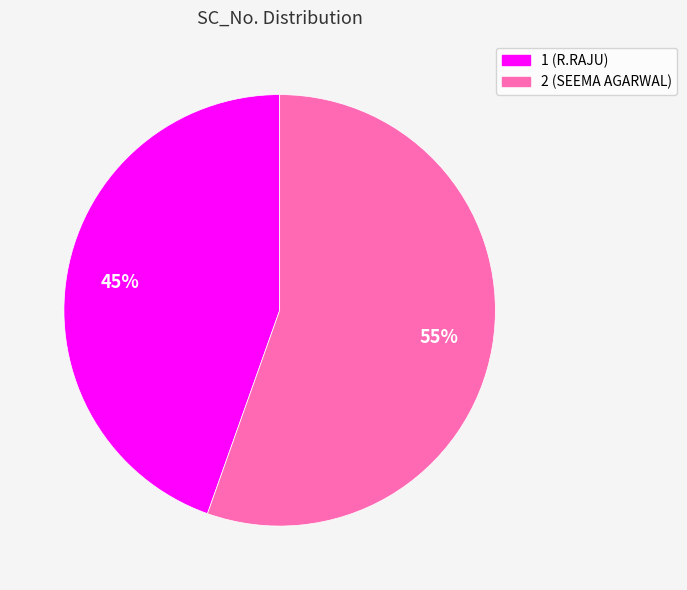

Combined, do 2 and 1 account for over 50%?

Yes